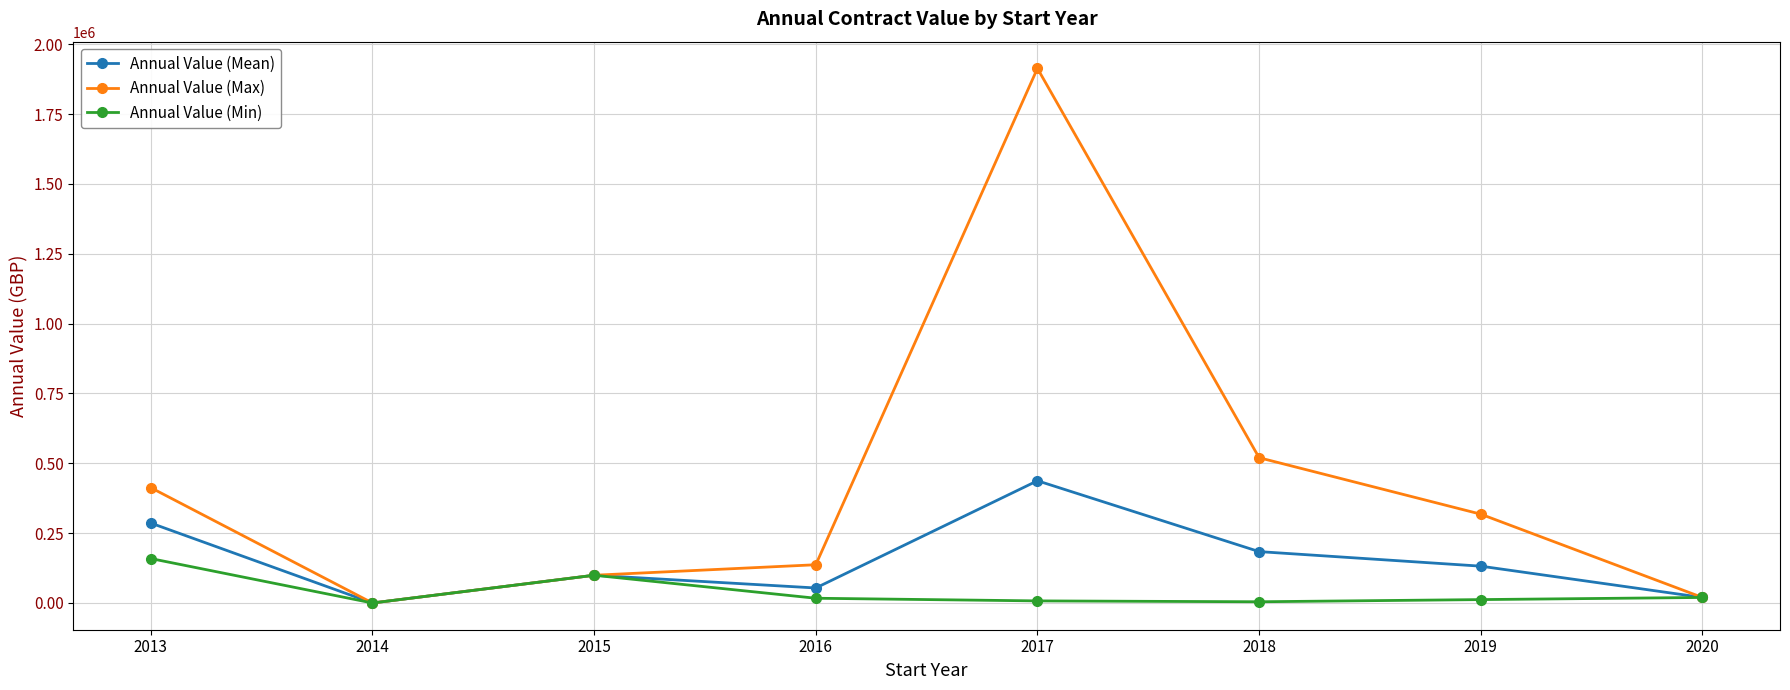

How many lines are shown in the chart?

3